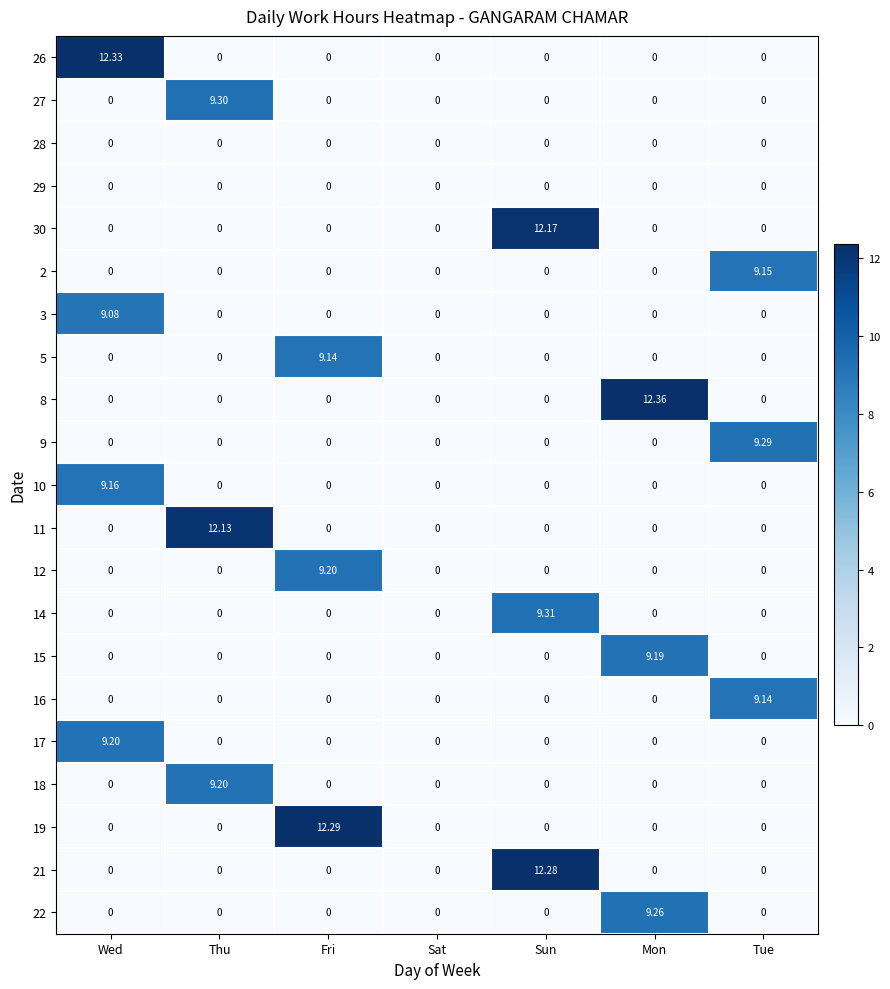

At which label does 9 reach its peak?

Tue